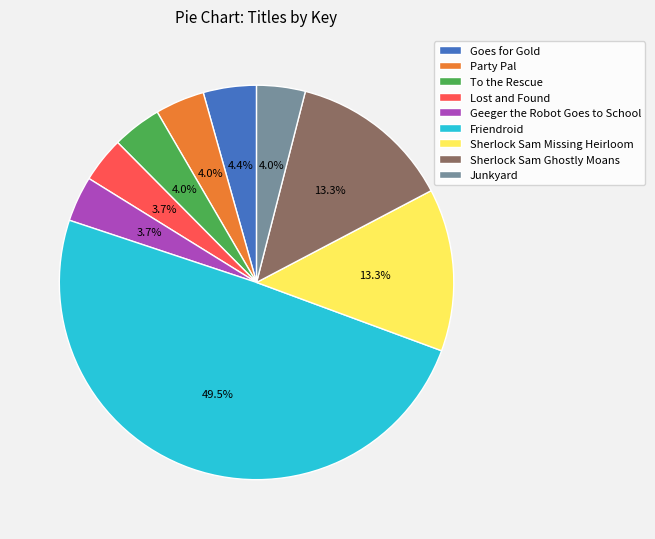

To the nearest percent, what is the difference between the largest and smallest slice percentages?

46%